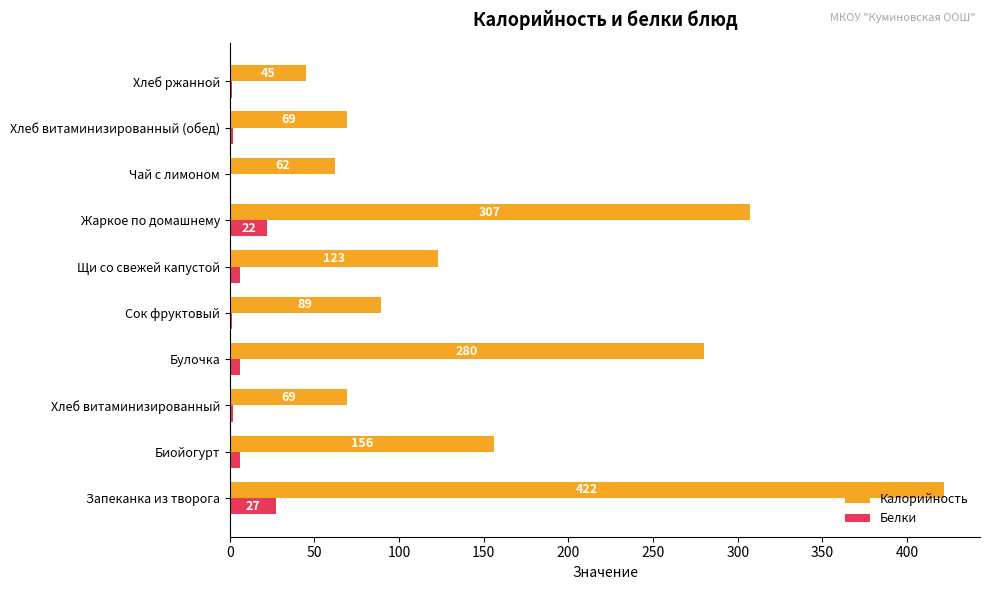

At which category is the sum across all series the highest?

Запеканка из творога